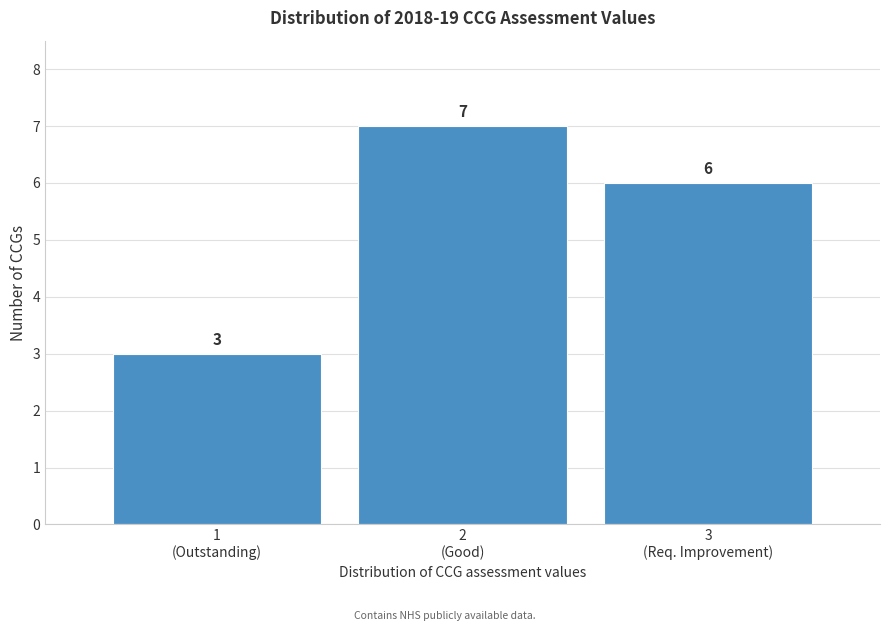

Reading left to right, list all the values displayed in this chart.

3	7	6